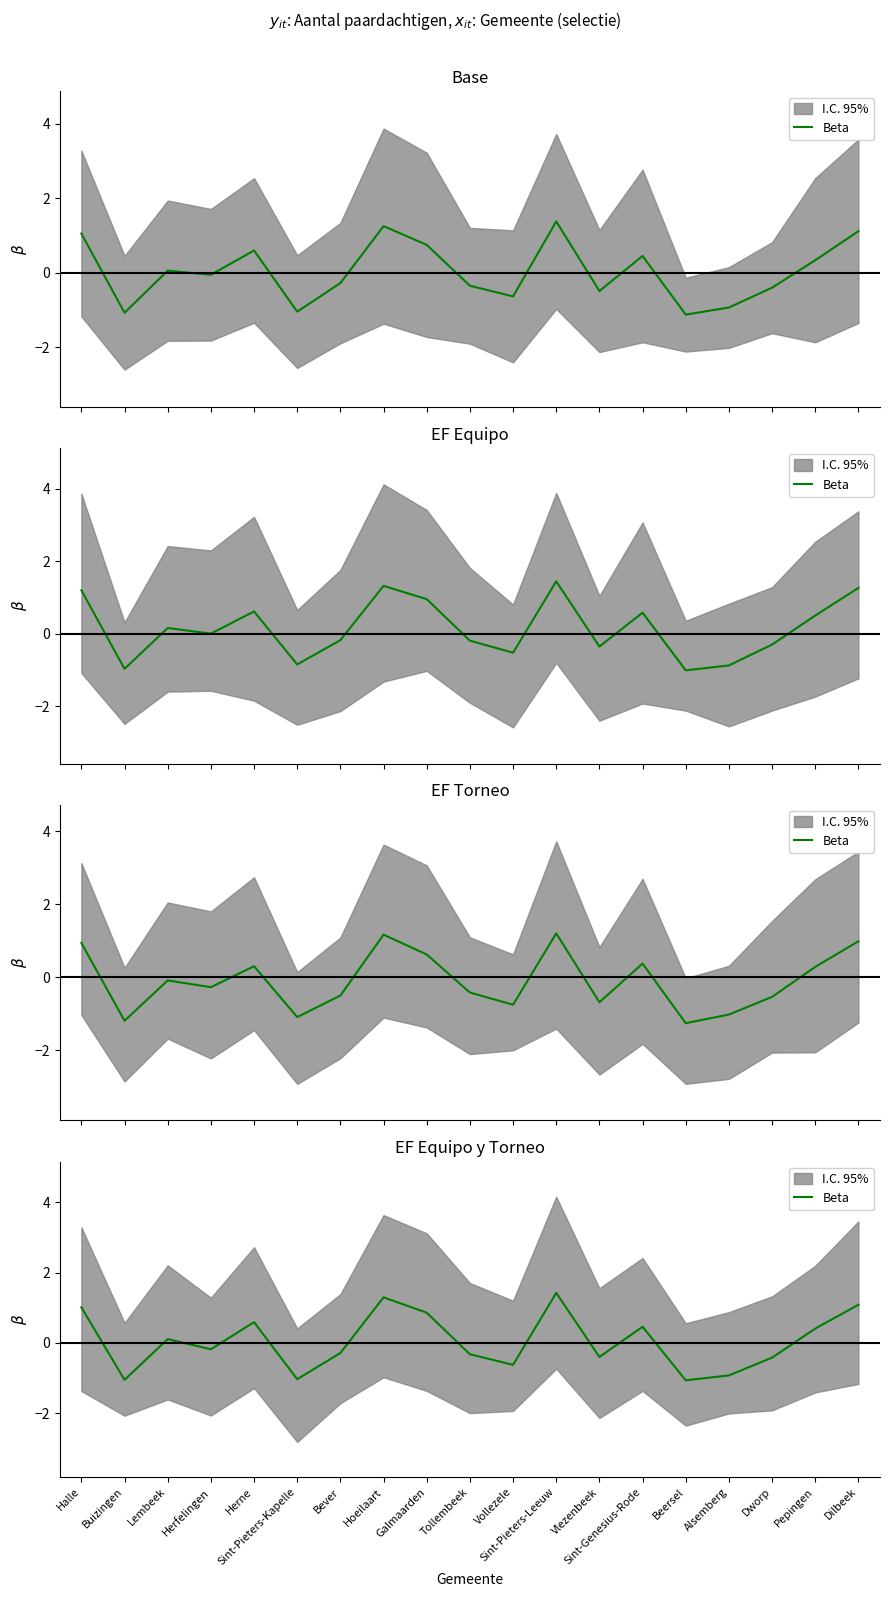

The value at Alsemberg is -0.2. True or false?

False